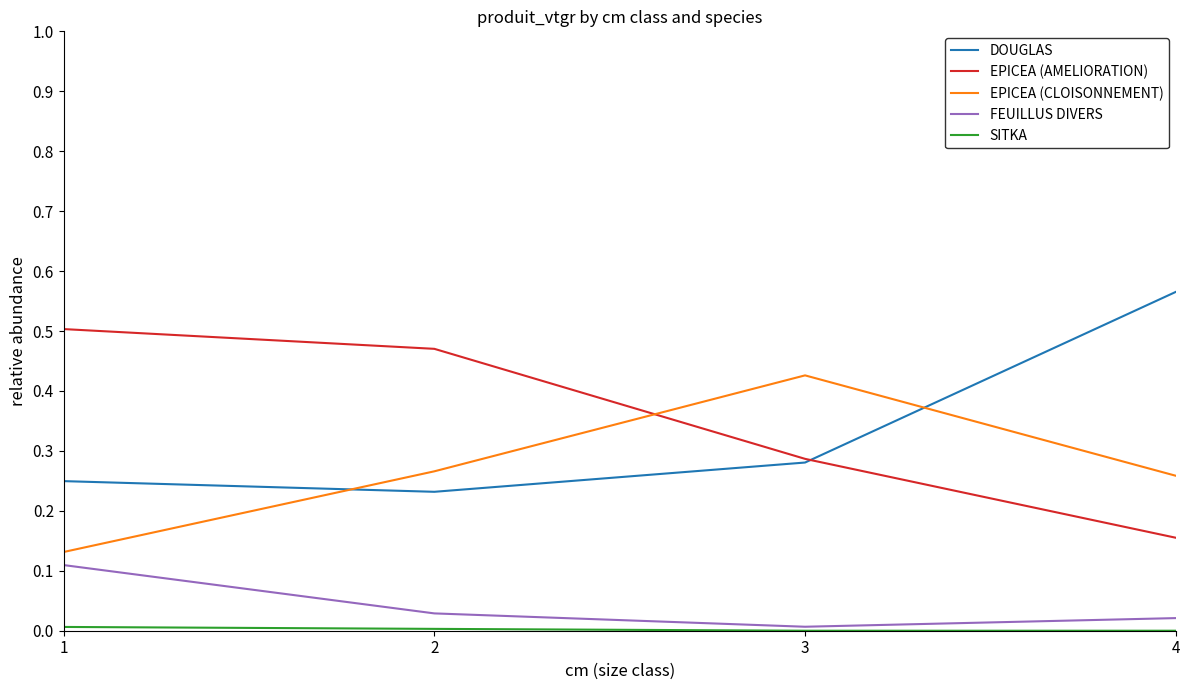

Between 2 and 3, which series saw the biggest shift?

EPICEA (AMELIORATION)